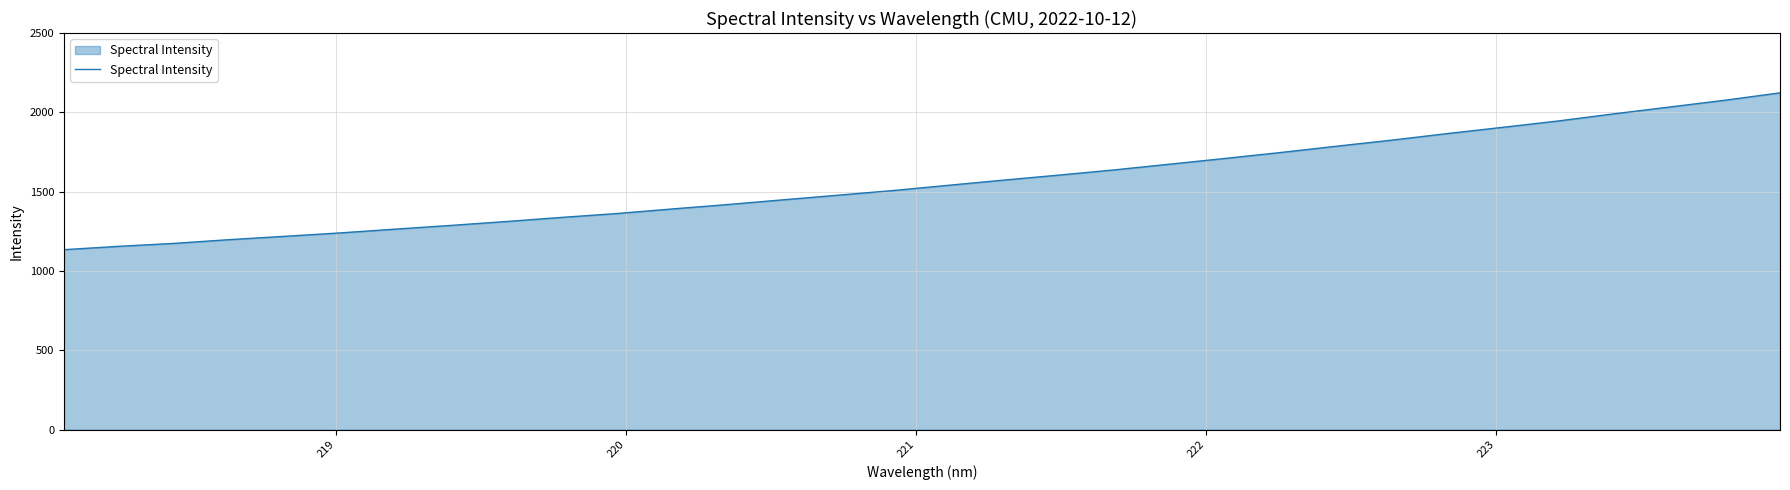

What is the difference between the maximum and minimum values?

988.5